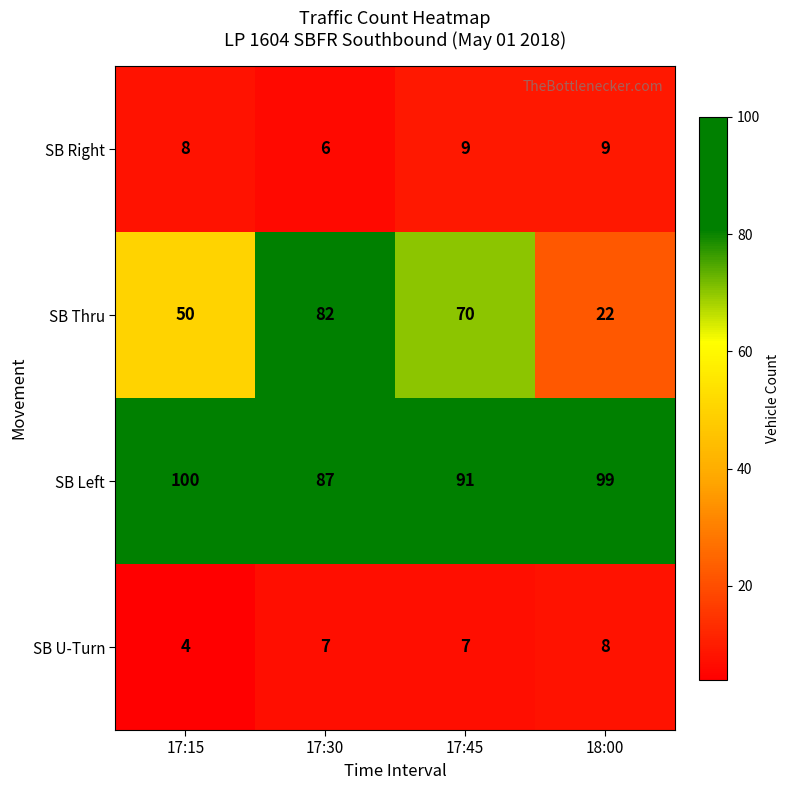

Reading right to left, what are all the values shown in this chart?

SB Right: 9	9	6	8
SB Thru: 22	70	82	50
SB Left: 99	91	87	100
SB U-Turn: 8	7	7	4